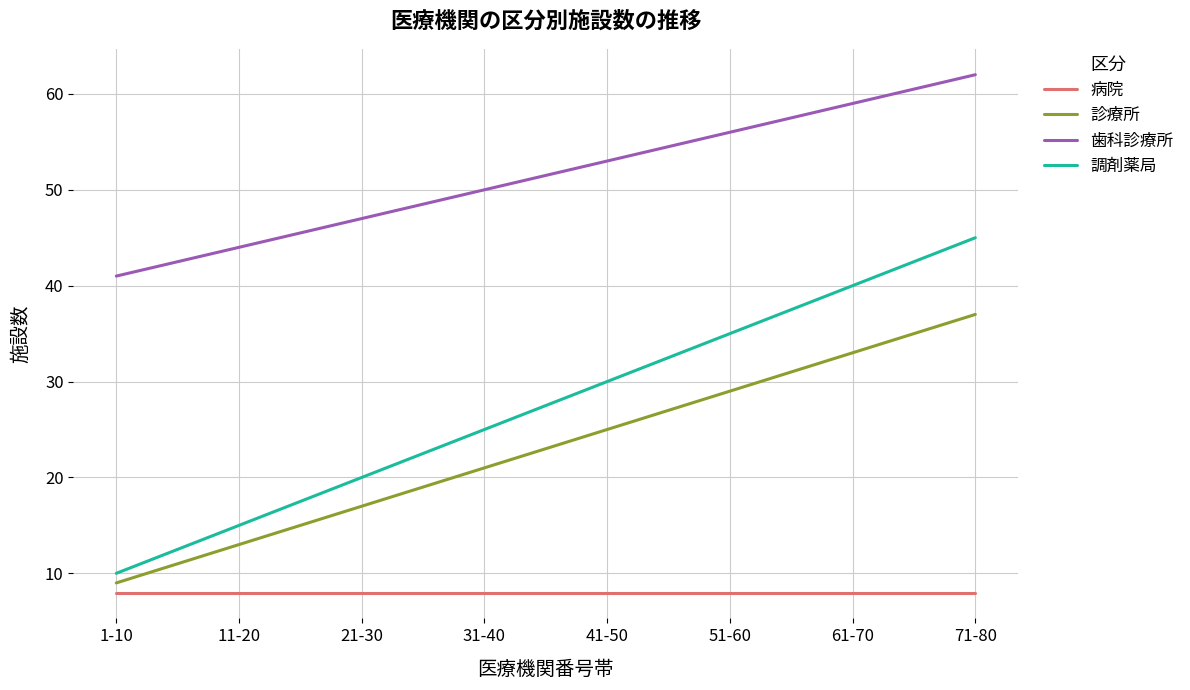

What is the spread (max minus min) of values at 11-20?

36